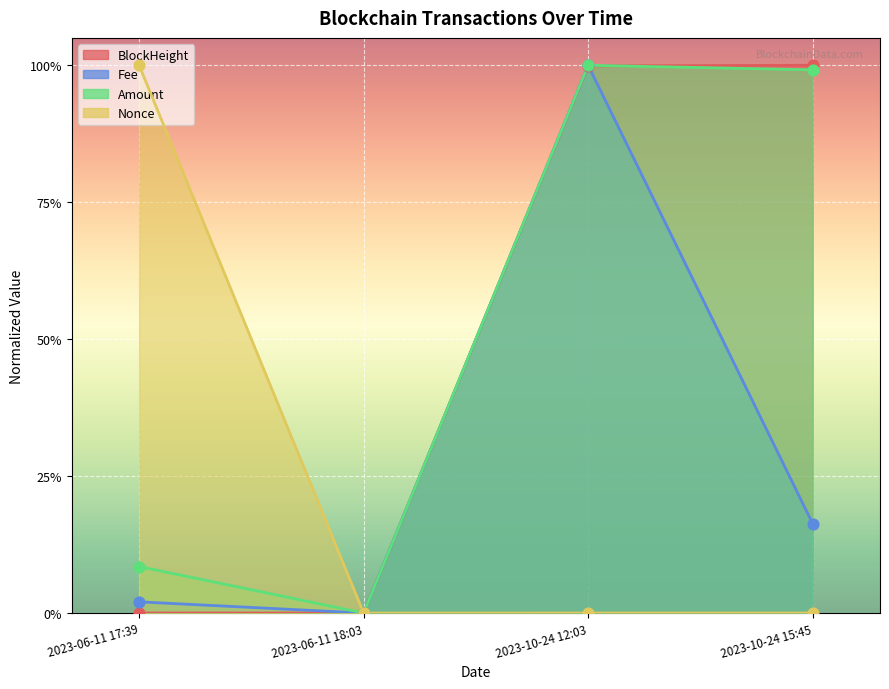

Is the value of Fee at 2023-10-24 12:03 greater than the value of Amount at 2023-06-11 17:39?

Yes